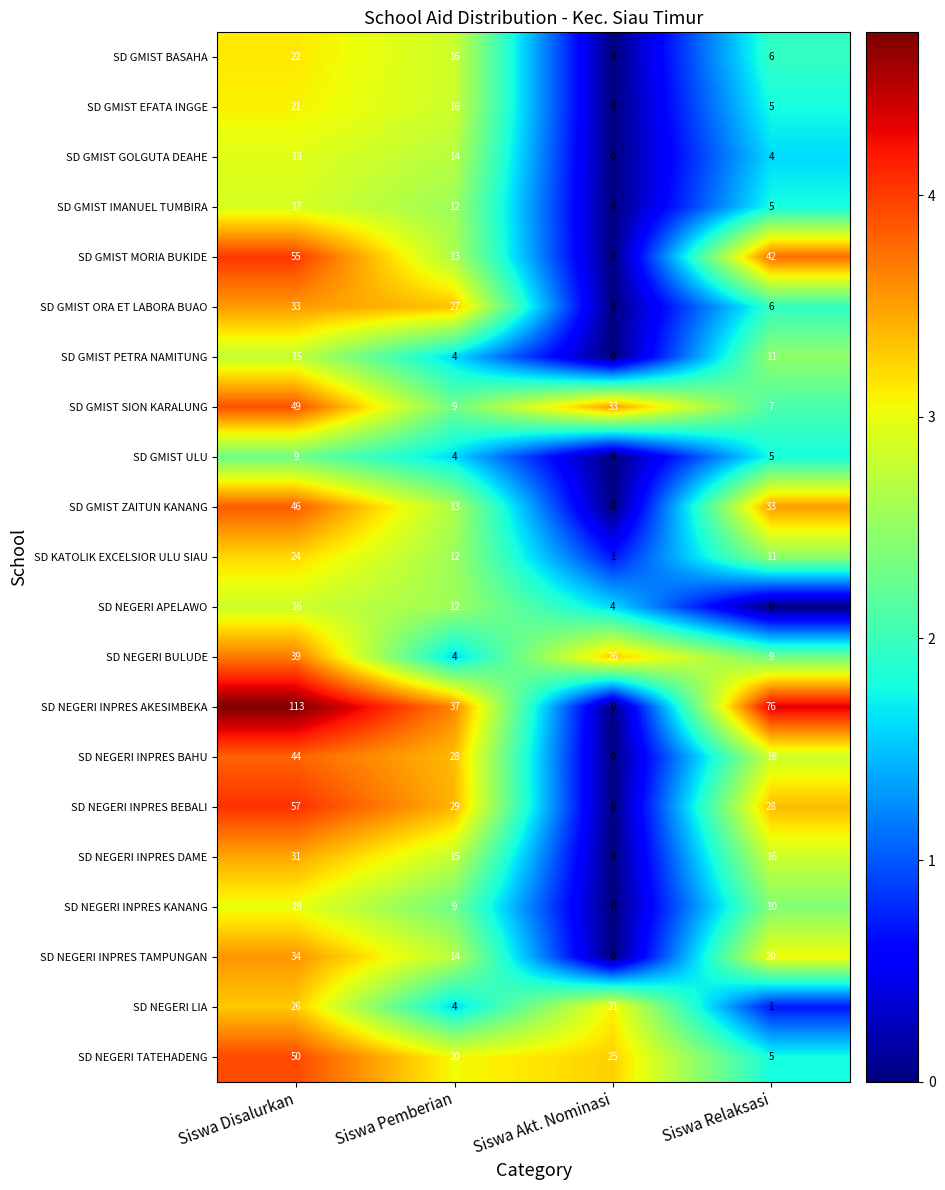

Is it true that SD NEGERI INPRES BEBALI equals 57 at Siswa Disalurkan?

True